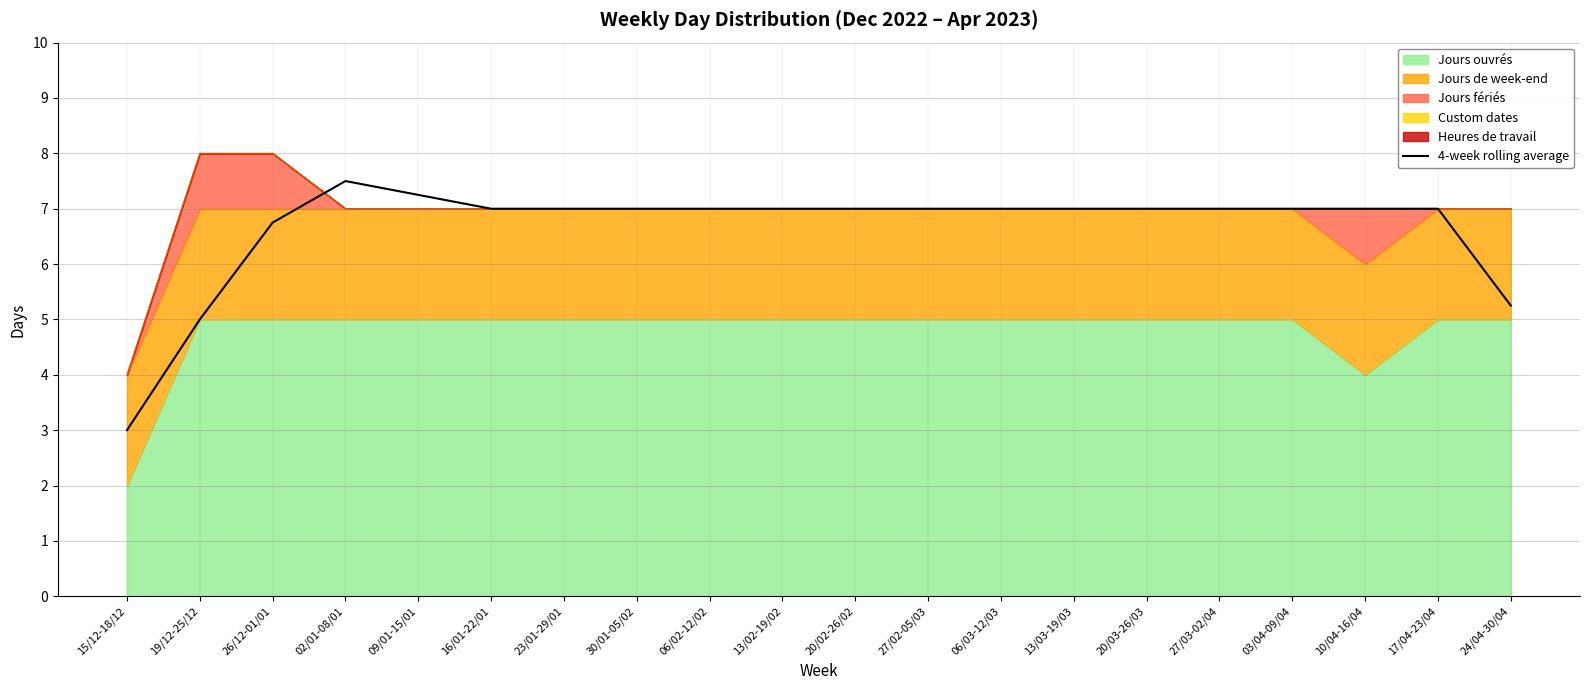

List the labels in order of value, smallest first.

15/12-18/12, 19/12-25/12, 24/04-30/04, 26/12-01/01, 16/01-22/01, 23/01-29/01, 30/01-05/02, 06/02-12/02, 13/02-19/02, 20/02-26/02, 27/02-05/03, 06/03-12/03, 13/03-19/03, 20/03-26/03, 27/03-02/04, 03/04-09/04, 10/04-16/04, 17/04-23/04, 09/01-15/01, 02/01-08/01